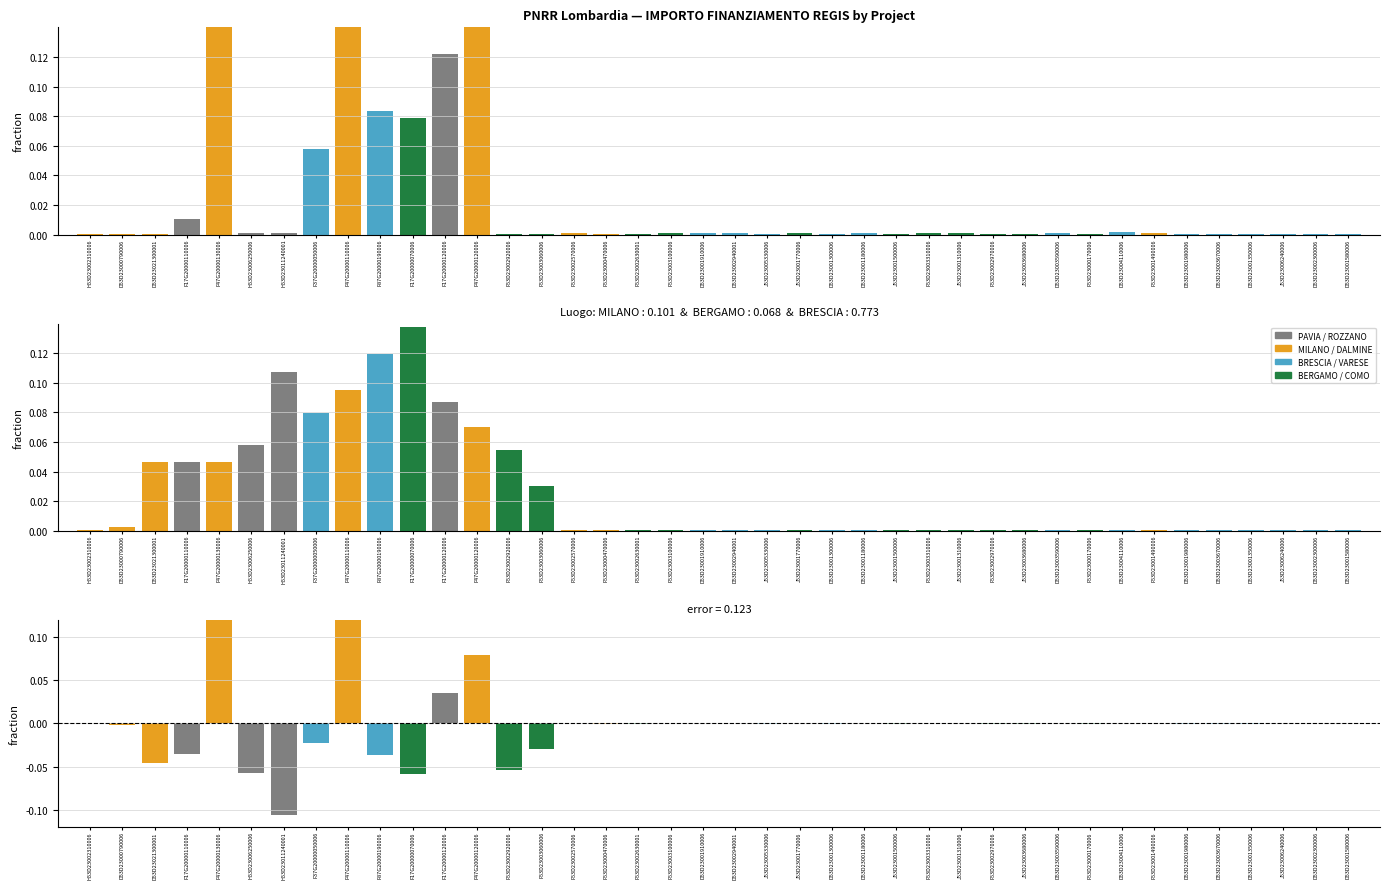

Is it true that In Corso equals 0.0 at F53D23003060006?

True